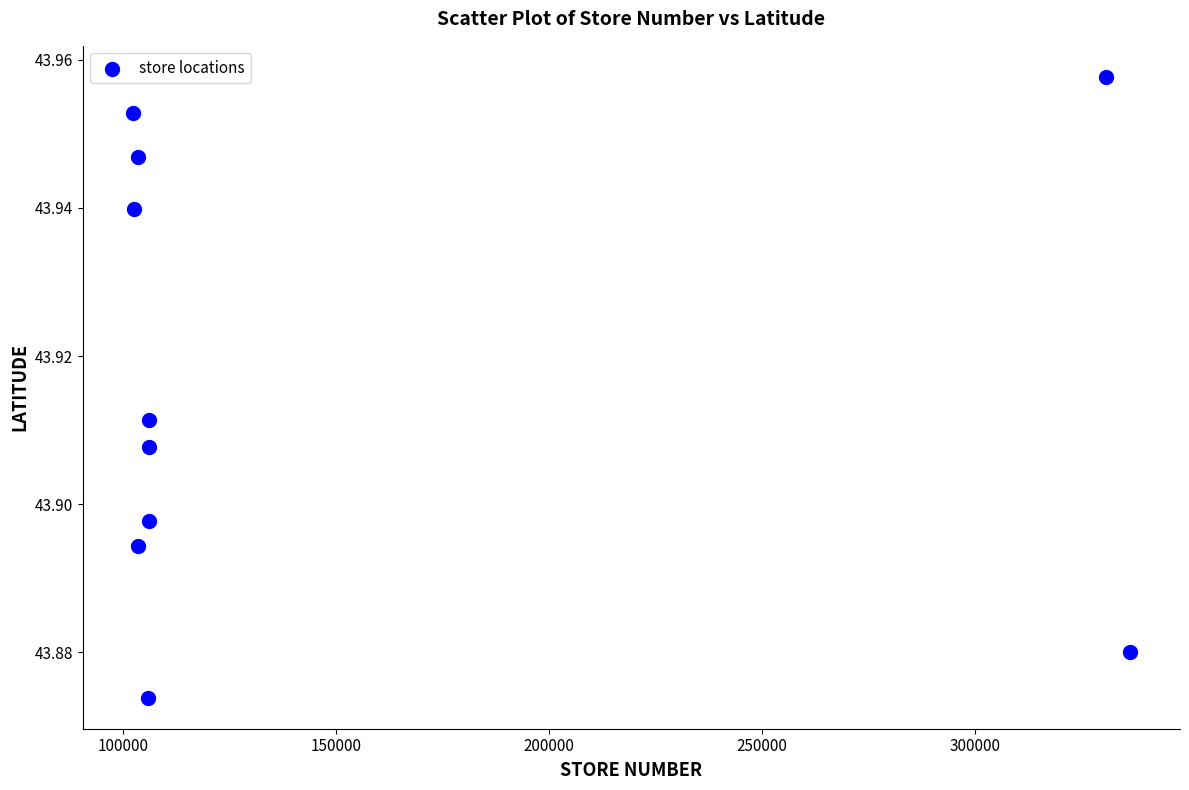

What is the range of X values (max minus min)?

234177.0